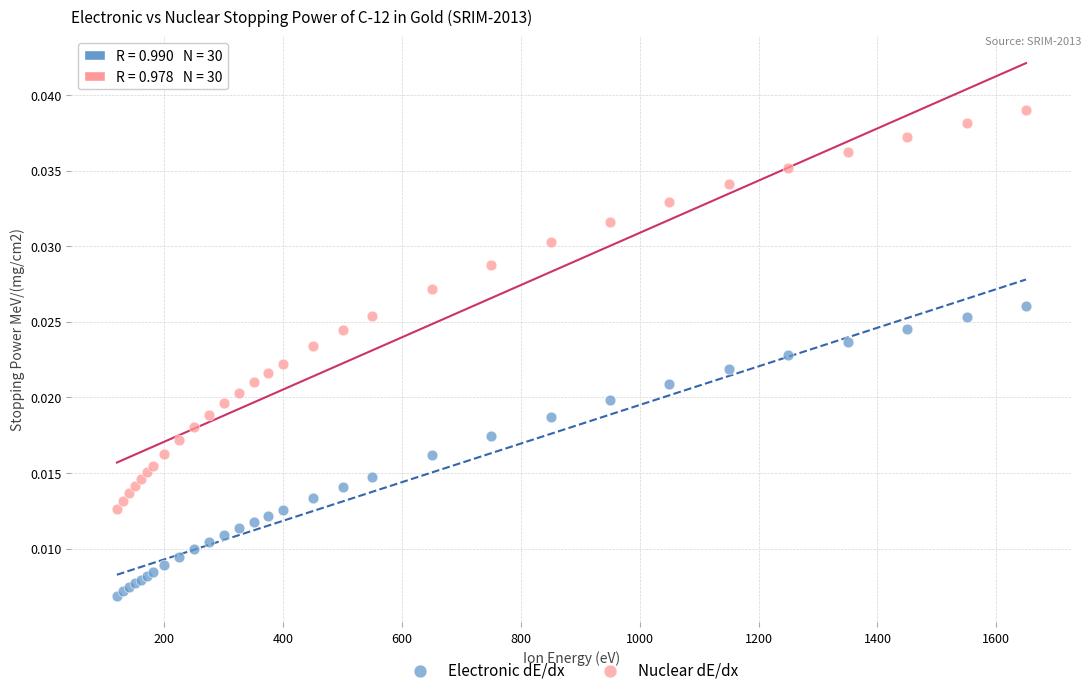

Which series contains the lowest Y value?

Electronic dE/dx